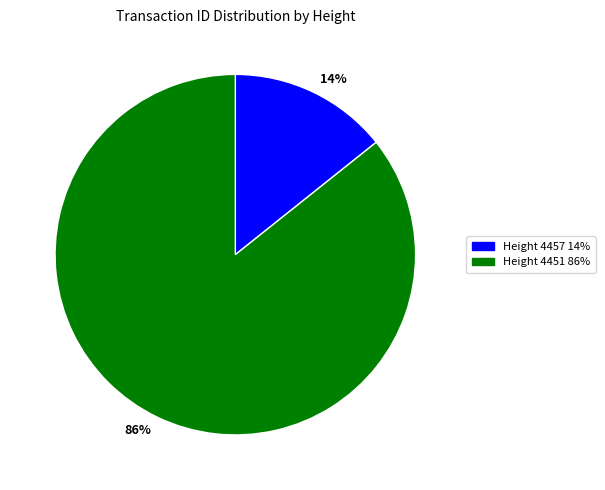

What is the majority slice?

Height 4451